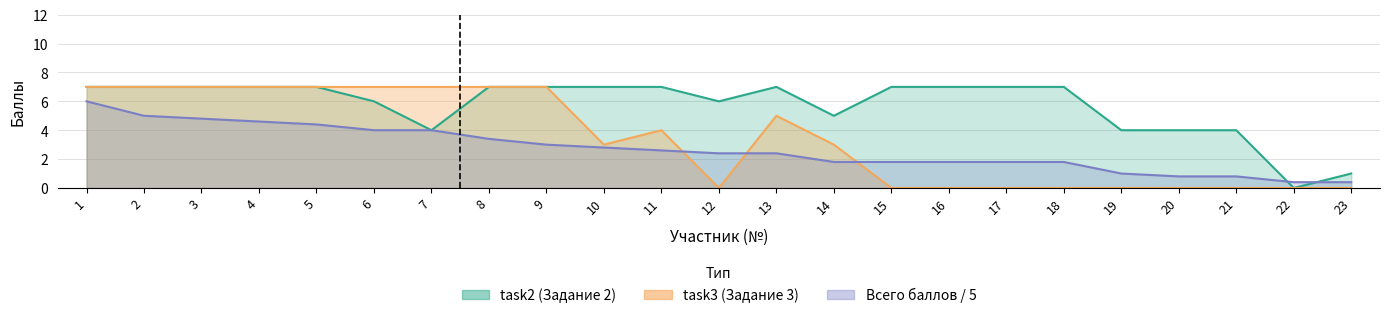

Reading left to right, list all the values displayed in this chart.

Всего баллов: 6.0	5.0	4.8	4.6	4.4	4.0	4.0	3.4	3.0	2.8	2.6	2.4	2.4	1.8	1.8	1.8	1.8	1.8	1.0	0.8	0.8	0.4	0.4
task2: 7.0	7.0	7.0	7.0	7.0	6.0	4.0	7.0	7.0	7.0	7.0	6.0	7.0	5.0	7.0	7.0	7.0	7.0	4.0	4.0	4.0	0.0	1.0
task3: 7.0	7.0	7.0	7.0	7.0	7.0	7.0	7.0	7.0	3.0	4.0	0.0	5.0	3.0	0.0	0.0	0.0	0.0	0.0	0.0	0.0	0.0	0.0